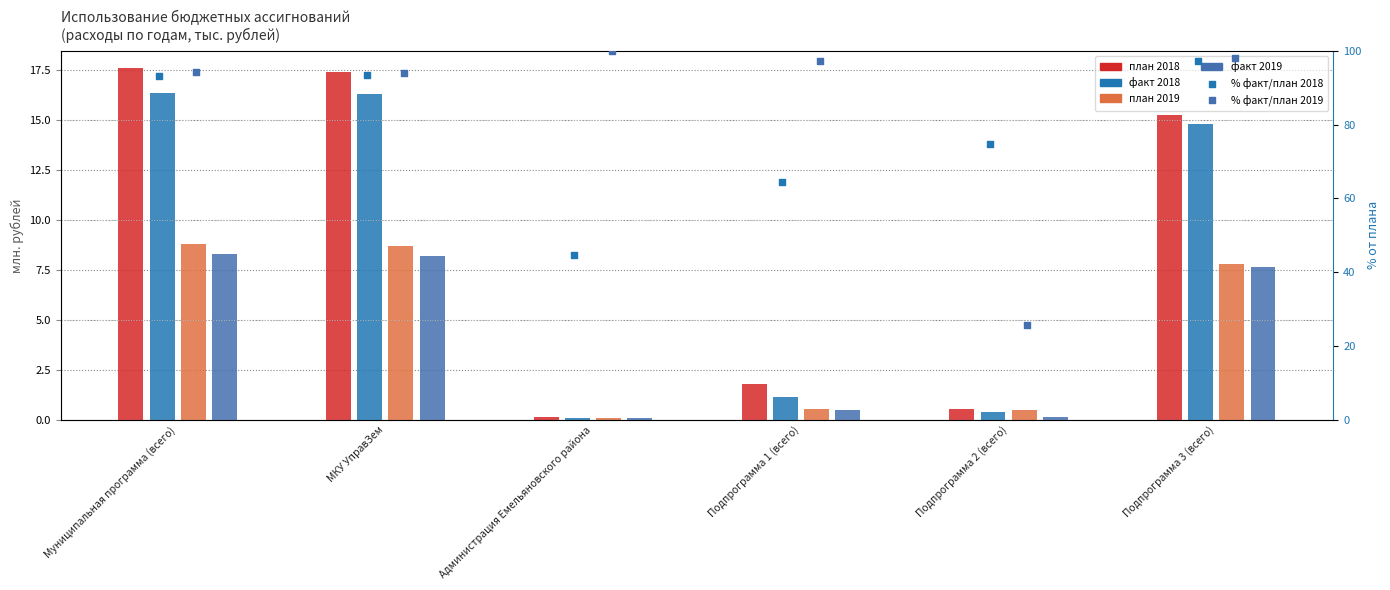

Which series contains the lowest Y value?

факт 2018